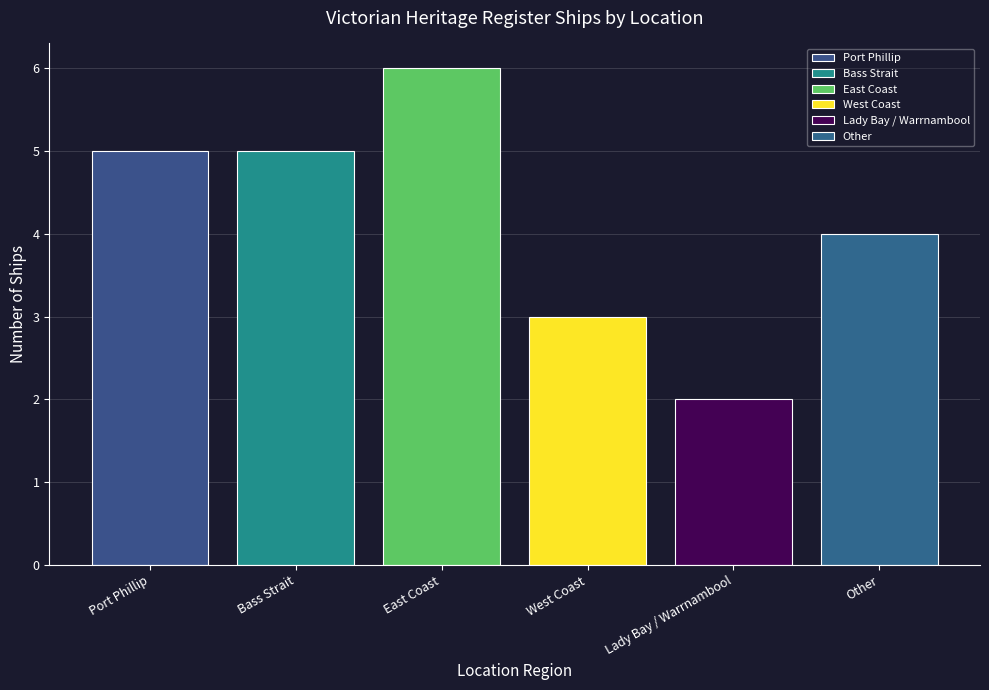

Count the values in the range 3 to 5.

4